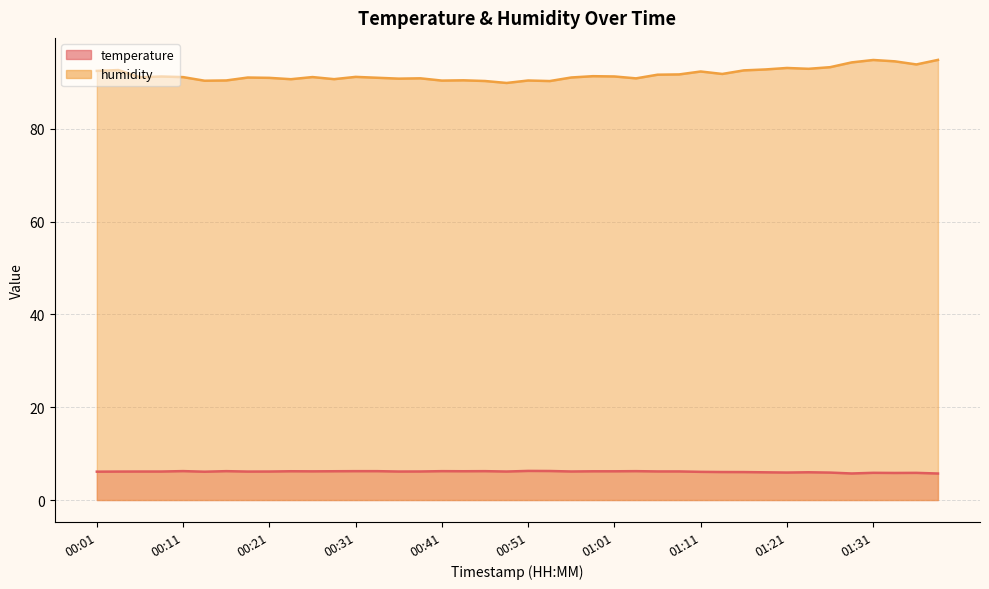

Does the chart have visible grid lines?

Yes